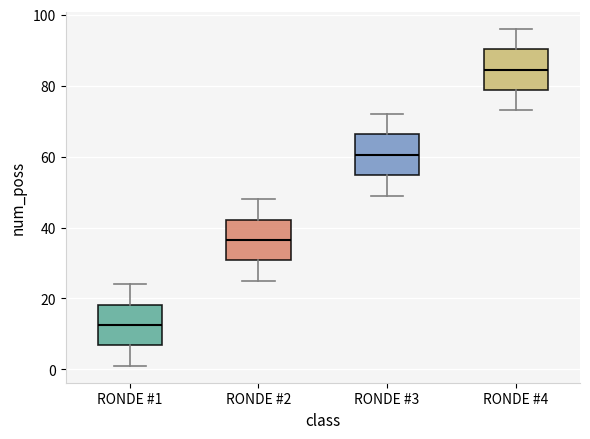

Where does the lower whisker of the box for RONDE #3 end on the y-axis? The values are not printed on the chart, so give them approximately, as read against the axis.

50